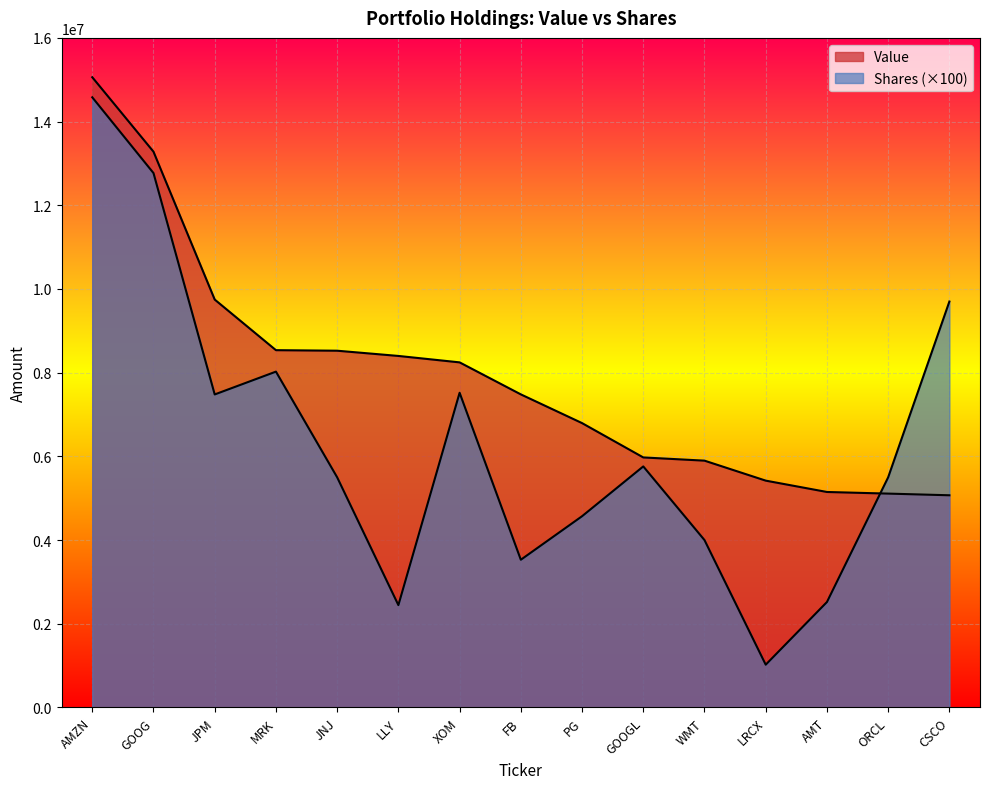

At how many categories does at least one series exceed 2224108?

15